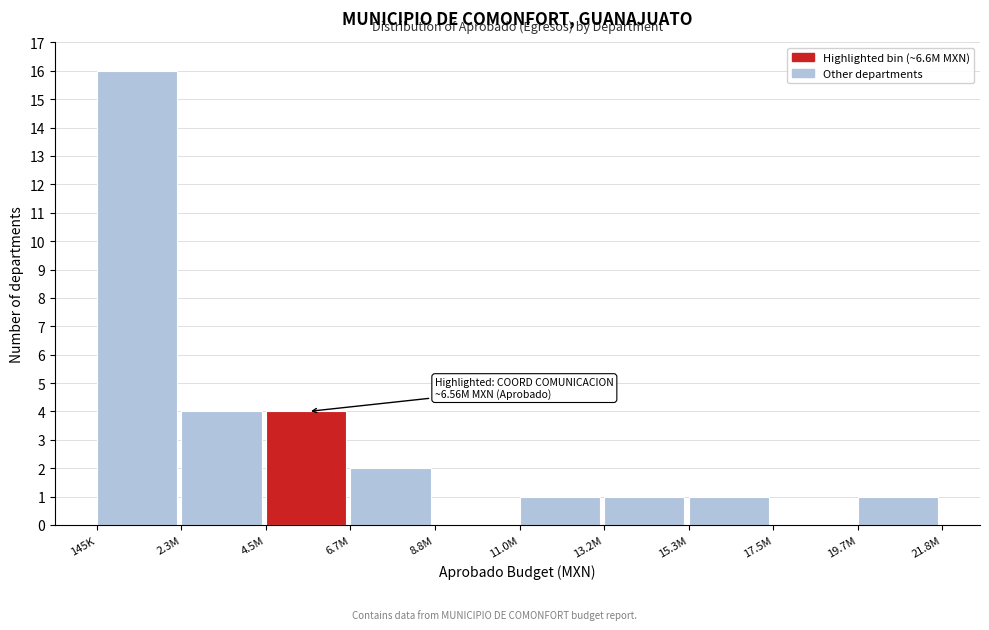

Reading left to right, extract all data points from this chart.

145K=16	2.3M=4	4.5M=4	6.7M=2	8.8M=0	11.0M=1	13.2M=1	15.3M=1	17.5M=0	19.7M=1